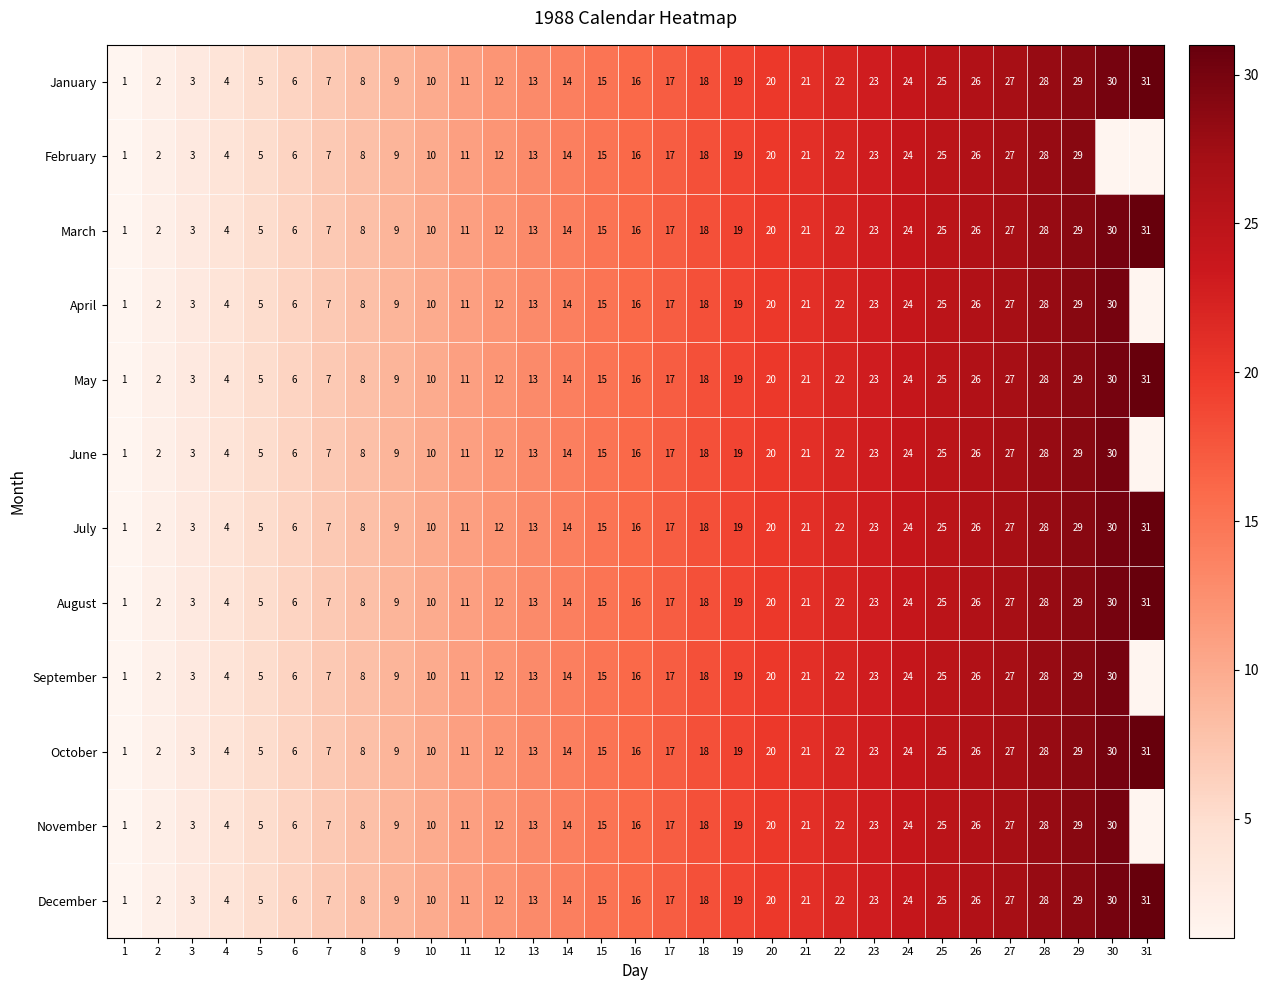

What is the highest value of the January series?

31